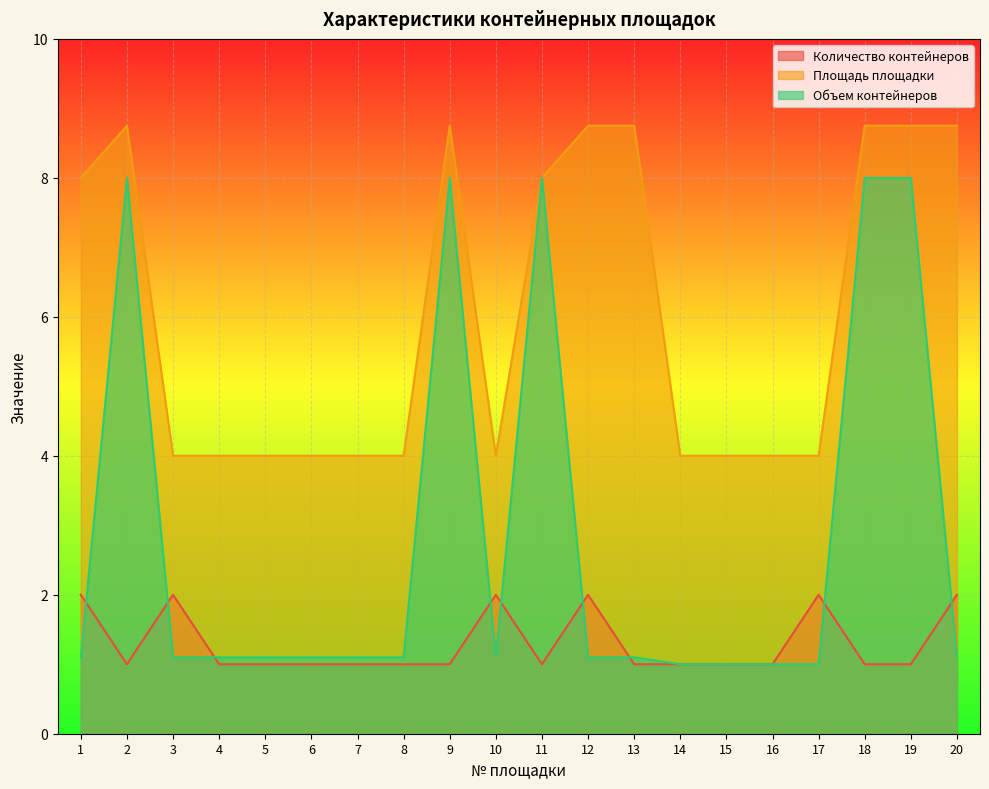

What is the total value across all series at 4?

6.1